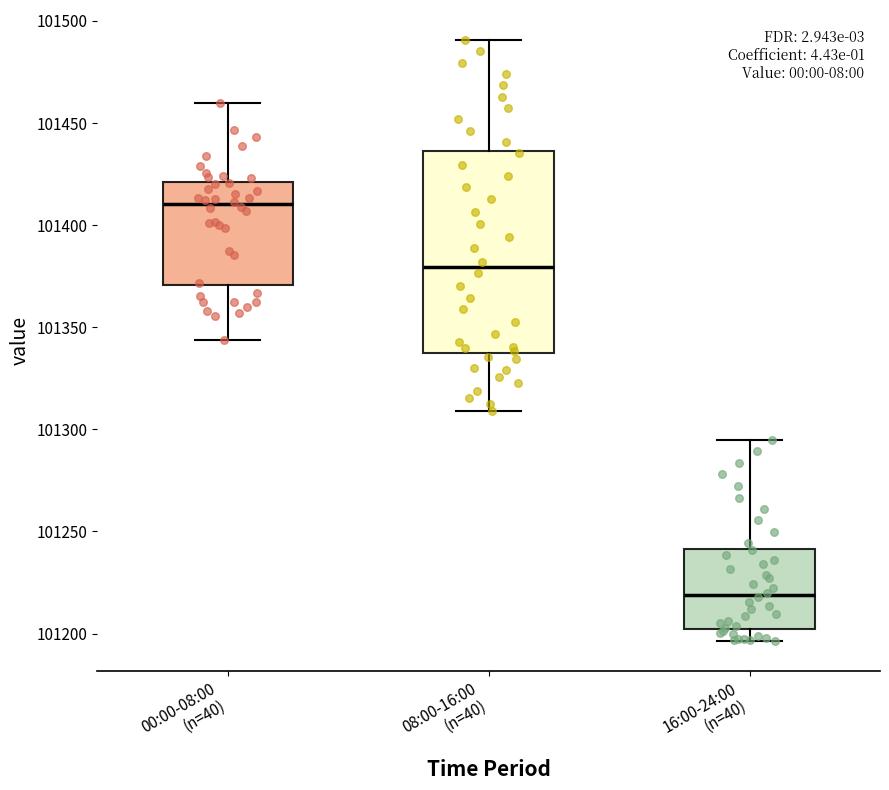

Which box has the lowest median line?

16:00-24:00 (n=40)